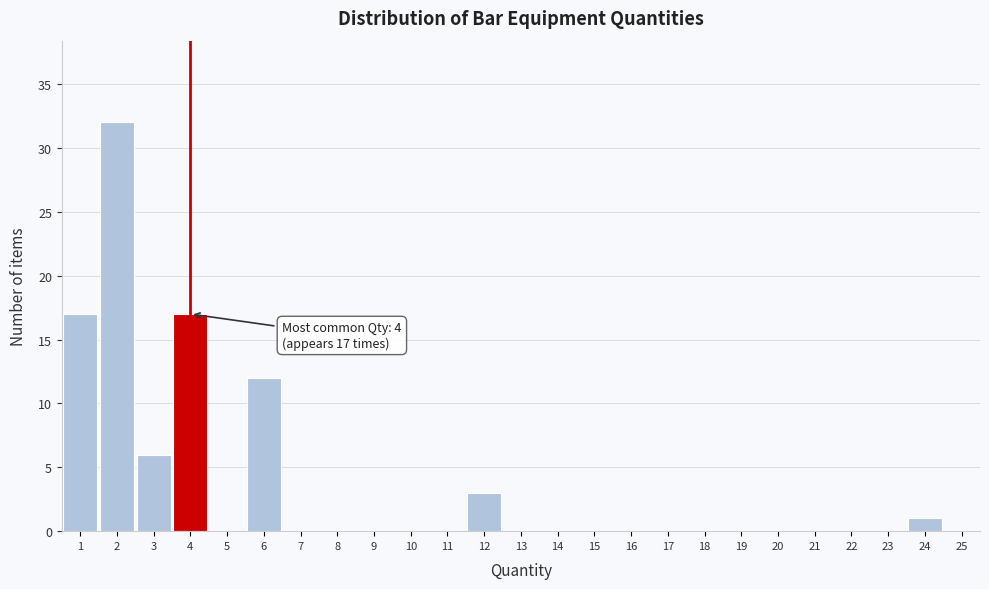

Which range on the x-axis has the tallest bar?

1.5 to 2.5